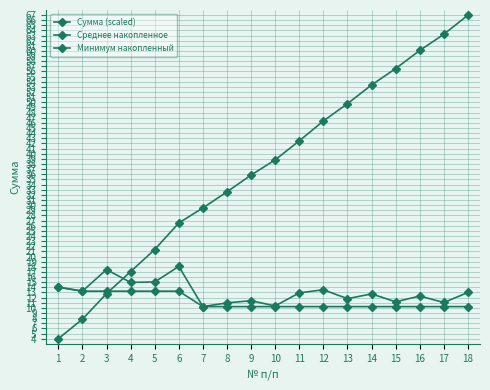

What is the sum of all Минимум накопленный values?

203.4